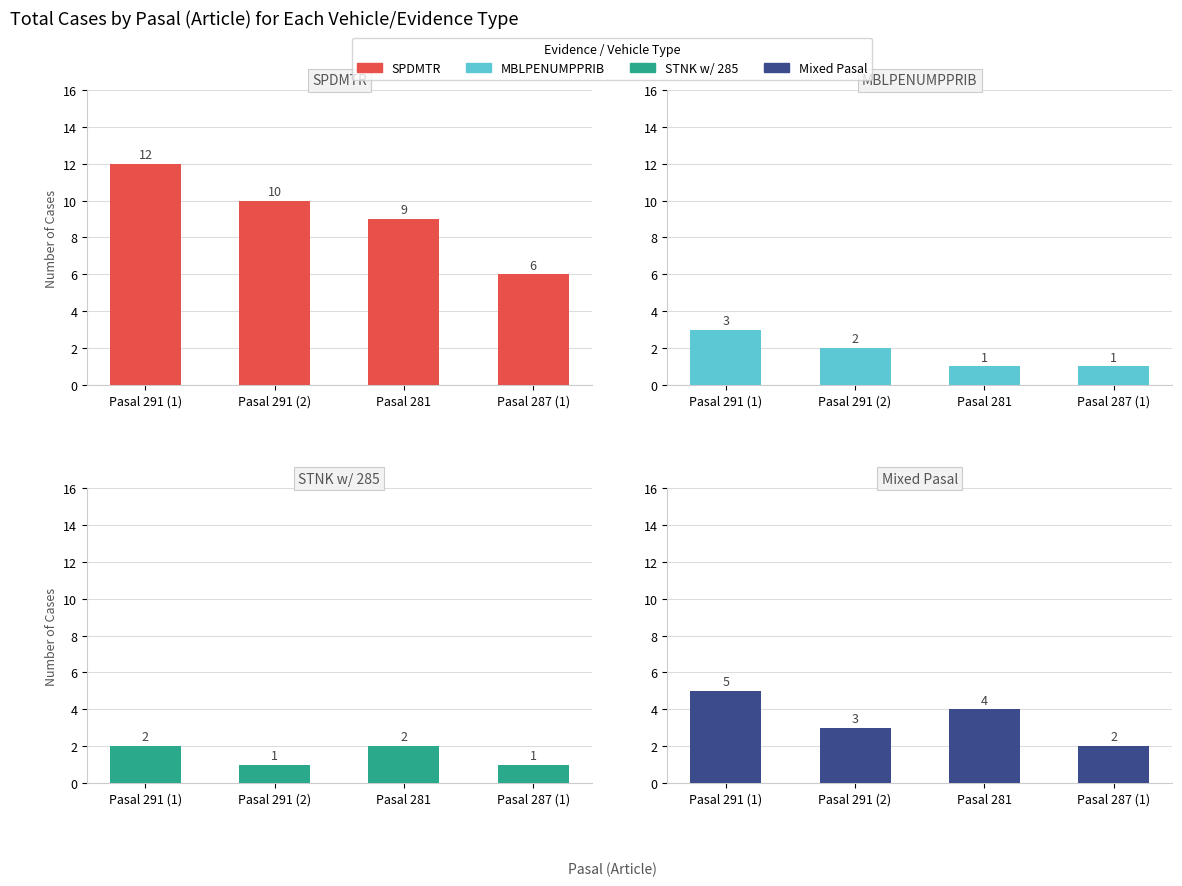

How many values in the Mixed Pasal series exceed 4?

1